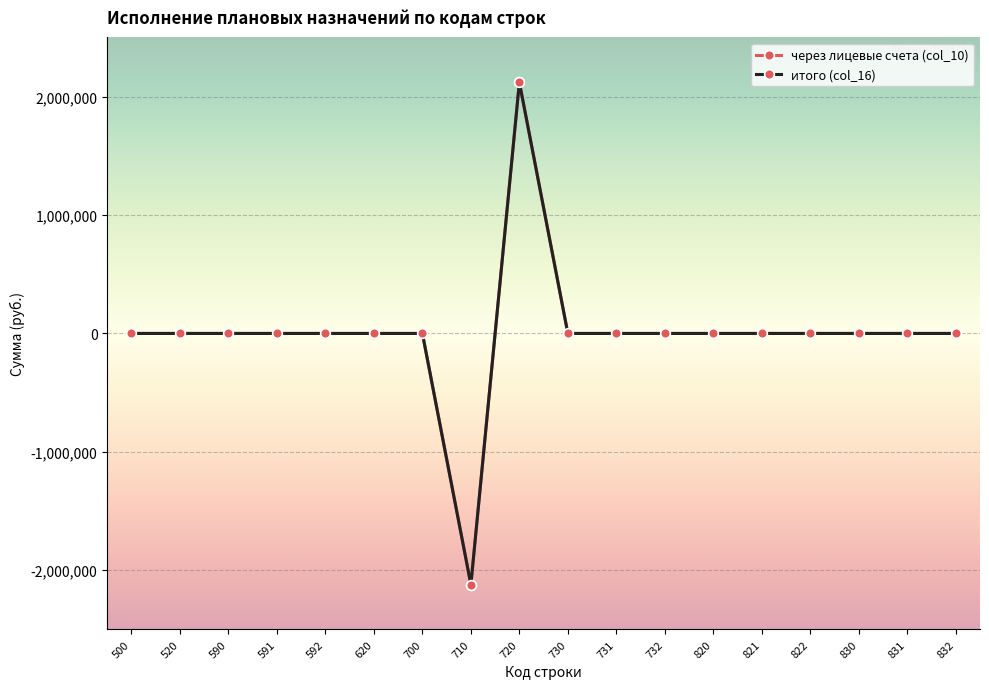

True or false: итого (col_16) has more than 2 points higher than both neighbors.

False